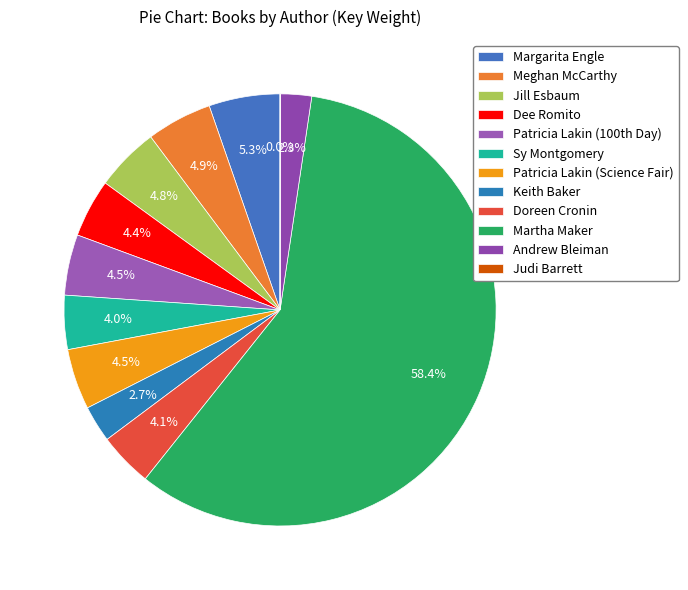

Which category has the smallest portion of the pie?

Judi Barrett